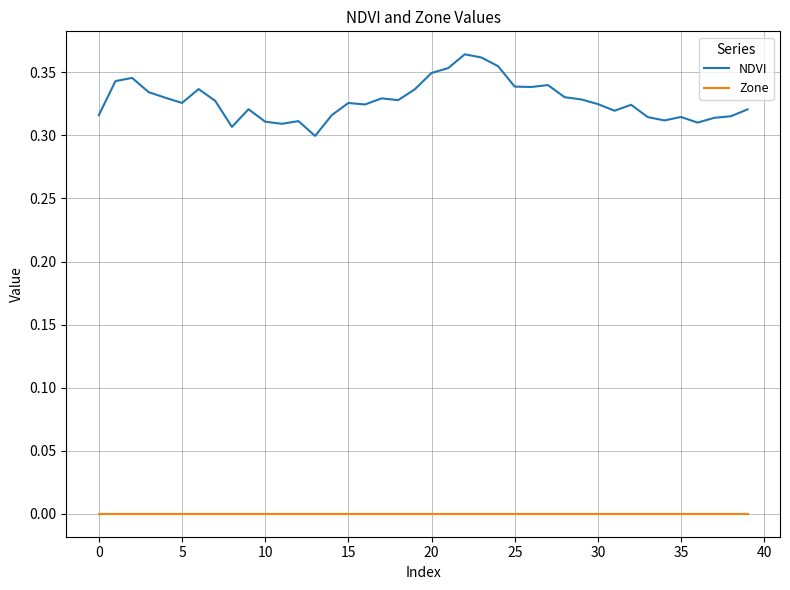

List the series in order of their overall mean, lowest first.

Zone, NDVI